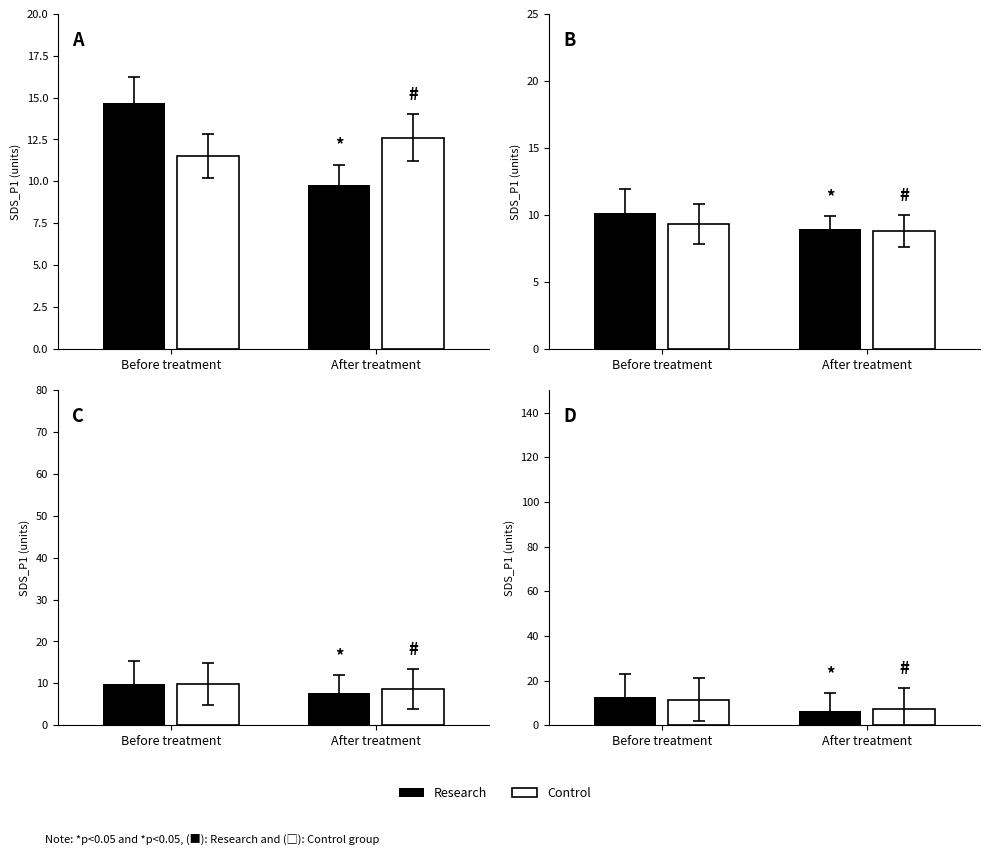

How many values in the Research series are below 12?

1